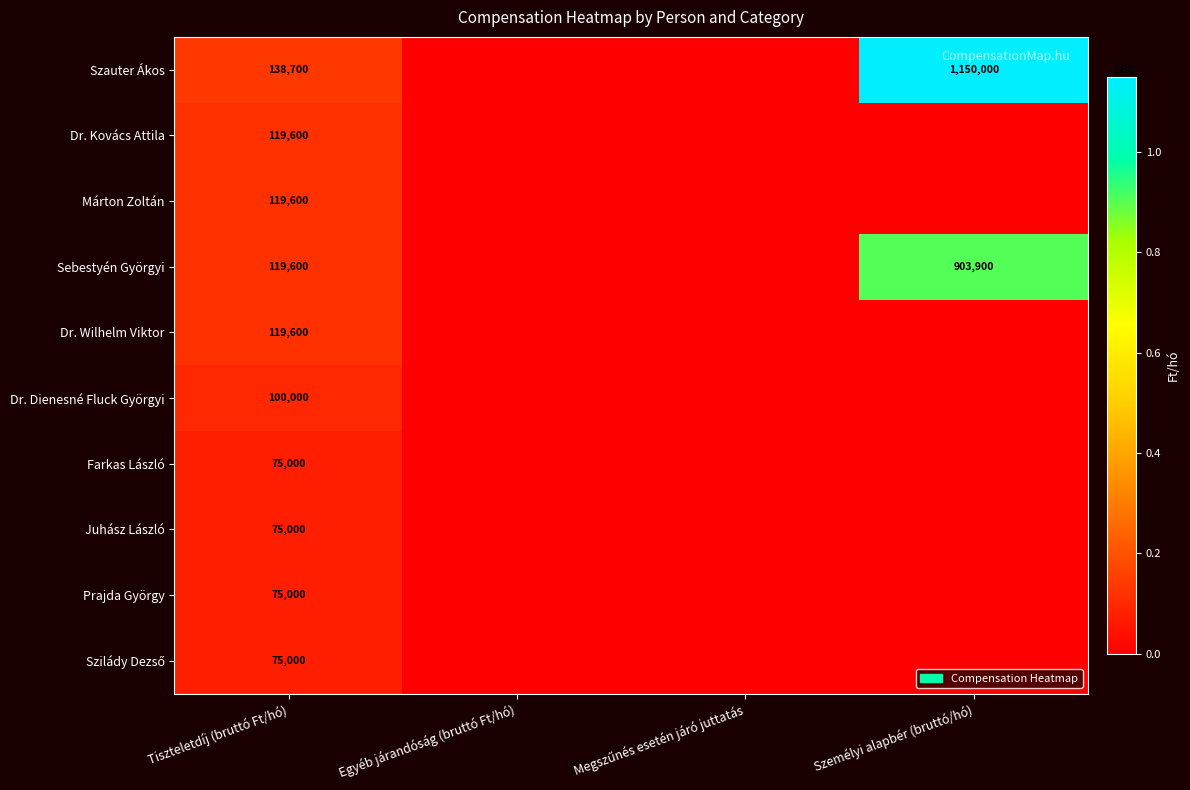

What is the difference between the highest and lowest values at Tiszteletdíj (bruttó Ft/hó)?

63700